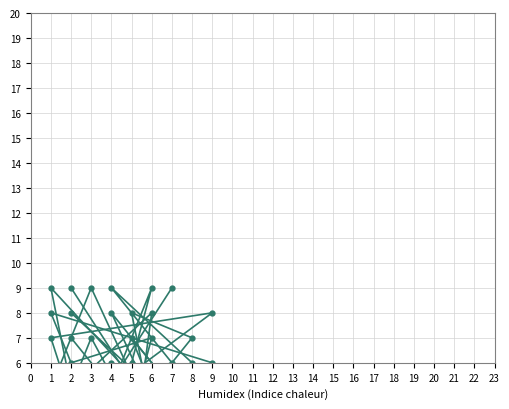

What is the total value across all series at 5?

28